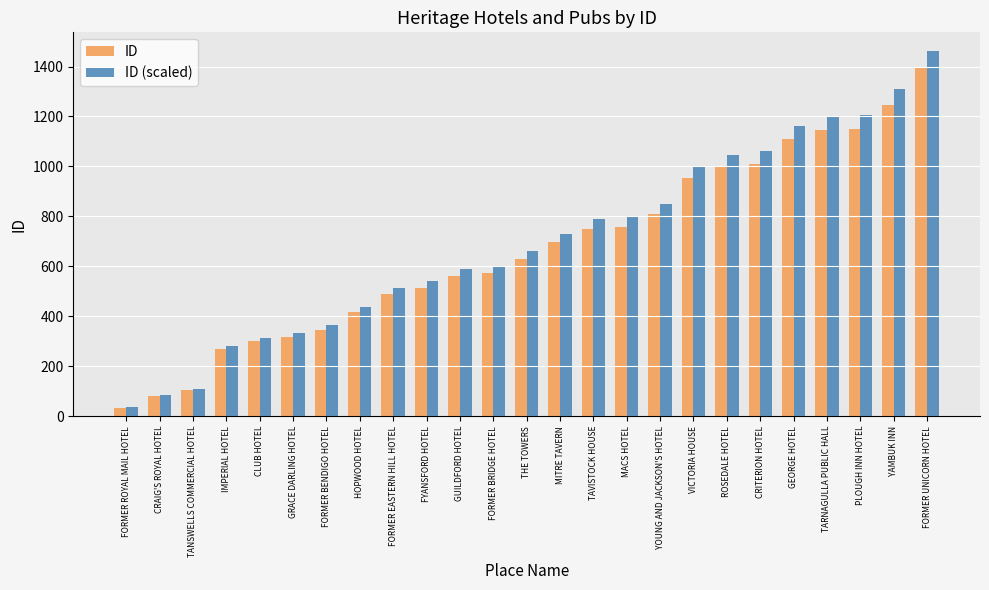

Rank the series by their maximum value, from lowest to highest.

ID, ID (scaled)